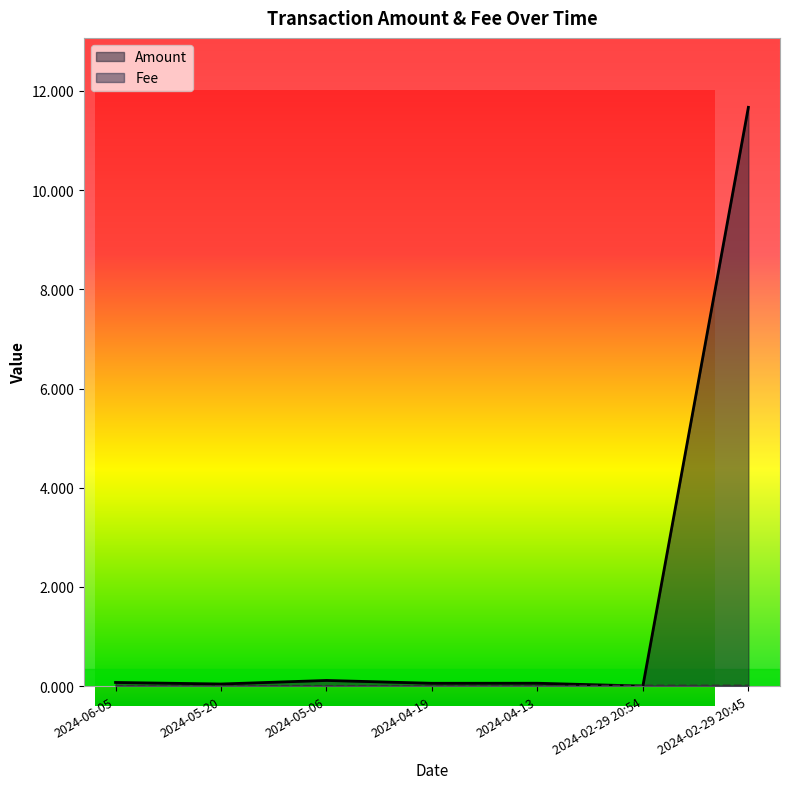

At which category does Amount reach its first local peak?

2024-05-06